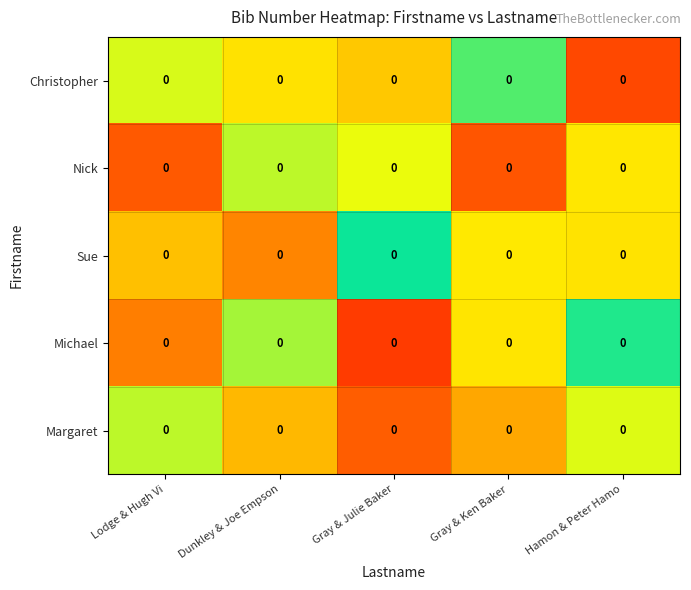

Which series has the largest total across all categories?

Margaret